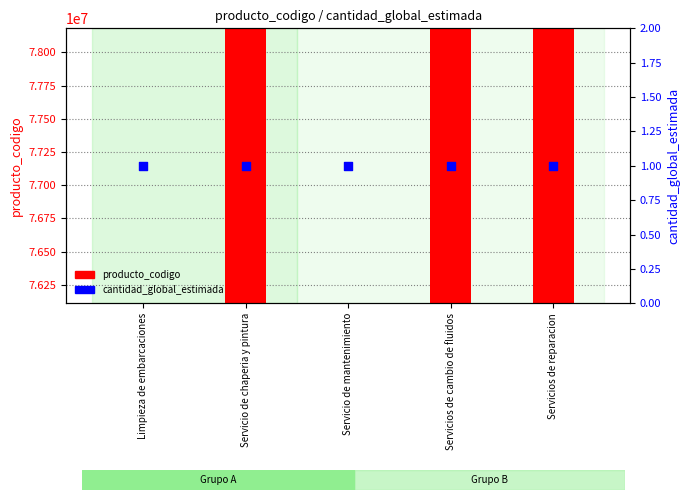

What are all the series names shown in the legend?

producto_codigo, cantidad_global_estimada